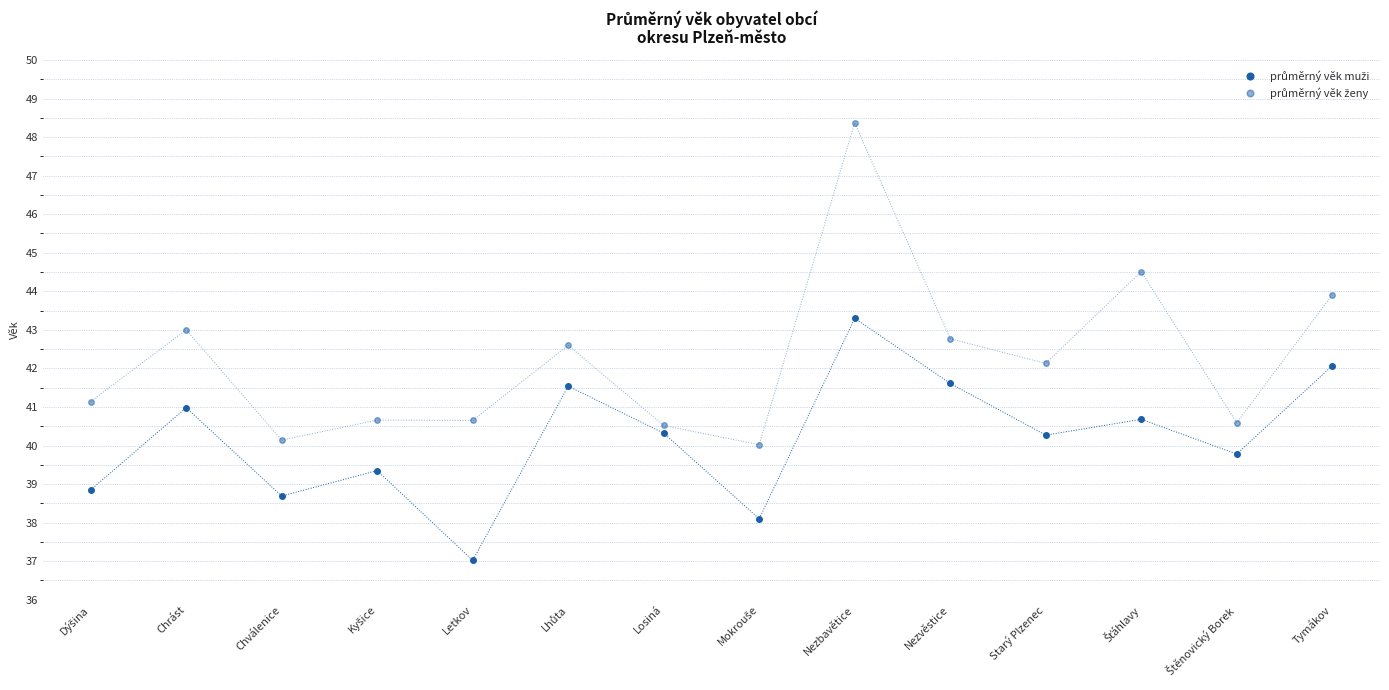

Does the chart display data point markers on the line(s)?

Yes